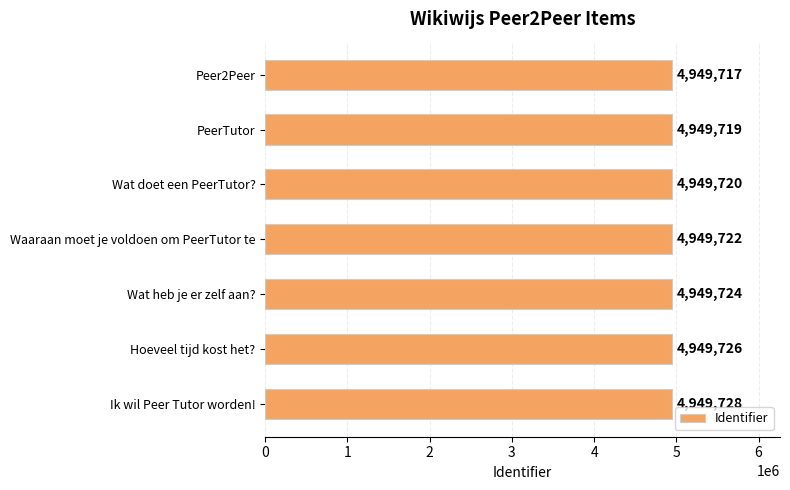

How many bars are there in total?

7